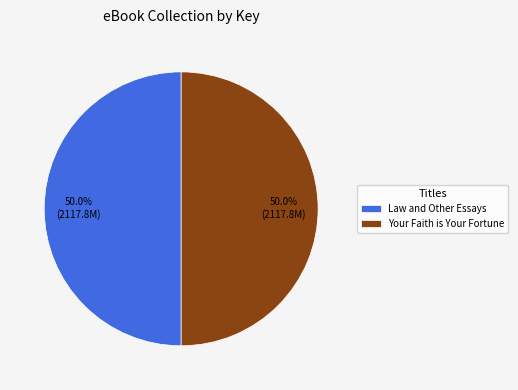

Count the number of slices in the pie.

2